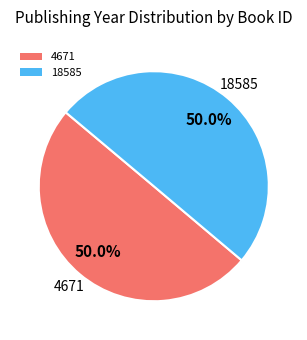

Is the sum of 4671 and 18585 greater than half?

Yes